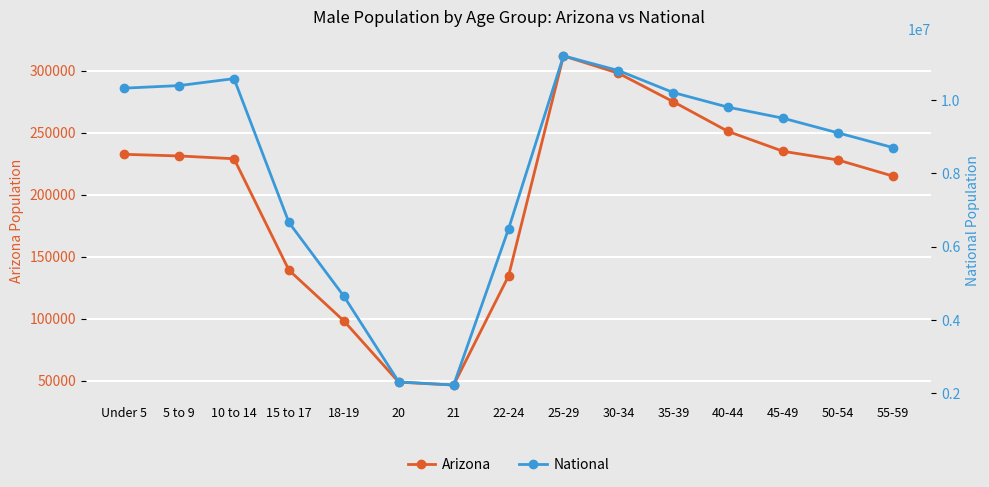

At which label does Arizona reach its minimum?

21